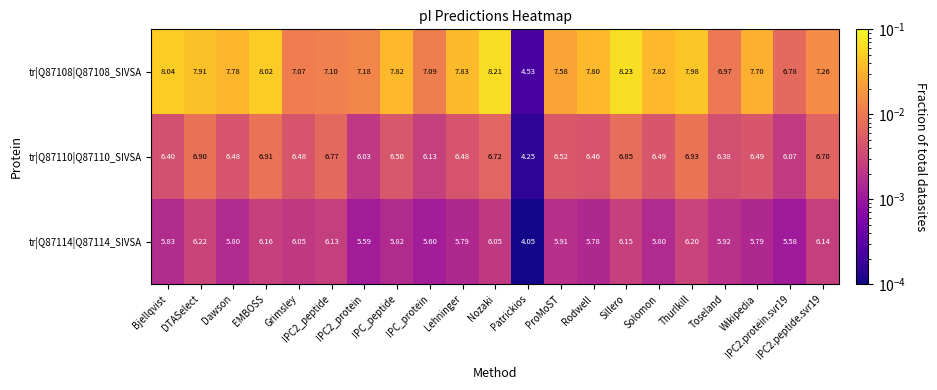

Reading right to left, extract all data points from this chart.

tr|Q87108|Q87108_SIVSA: IPC2.peptide.svr19=7.3	IPC2.protein.svr19=6.8	Wikipedia=7.7	Toseland=7.0	Thurlkill=8.0	Solomon=7.8	Sillero=8.2	Rodwell=7.8	ProMoST=7.6	Patrickios=4.5	Nozaki=8.2	Lehninger=7.8	IPC_protein=7.1	IPC_peptide=7.8	IPC2_protein=7.2	IPC2_peptide=7.1	Grimsley=7.1	EMBOSS=8.0	Dawson=7.8	DTASelect=7.9	Bjellqvist=8.0
tr|Q87110|Q87110_SIVSA: IPC2.peptide.svr19=6.7	IPC2.protein.svr19=6.1	Wikipedia=6.5	Toseland=6.4	Thurlkill=6.9	Solomon=6.5	Sillero=6.8	Rodwell=6.5	ProMoST=6.5	Patrickios=4.2	Nozaki=6.7	Lehninger=6.5	IPC_protein=6.1	IPC_peptide=6.5	IPC2_protein=6.0	IPC2_peptide=6.8	Grimsley=6.5	EMBOSS=6.9	Dawson=6.5	DTASelect=6.9	Bjellqvist=6.4
tr|Q87114|Q87114_SIVSA: IPC2.peptide.svr19=6.1	IPC2.protein.svr19=5.6	Wikipedia=5.8	Toseland=5.9	Thurlkill=6.2	Solomon=5.8	Sillero=6.2	Rodwell=5.8	ProMoST=5.9	Patrickios=4.0	Nozaki=6.0	Lehninger=5.8	IPC_protein=5.6	IPC_peptide=5.8	IPC2_protein=5.6	IPC2_peptide=6.1	Grimsley=6.0	EMBOSS=6.2	Dawson=5.8	DTASelect=6.2	Bjellqvist=5.8